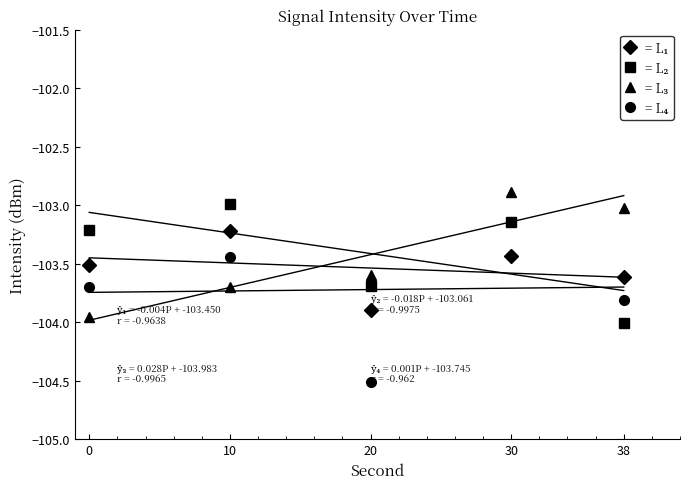

Which category has the lowest value across all series?

20